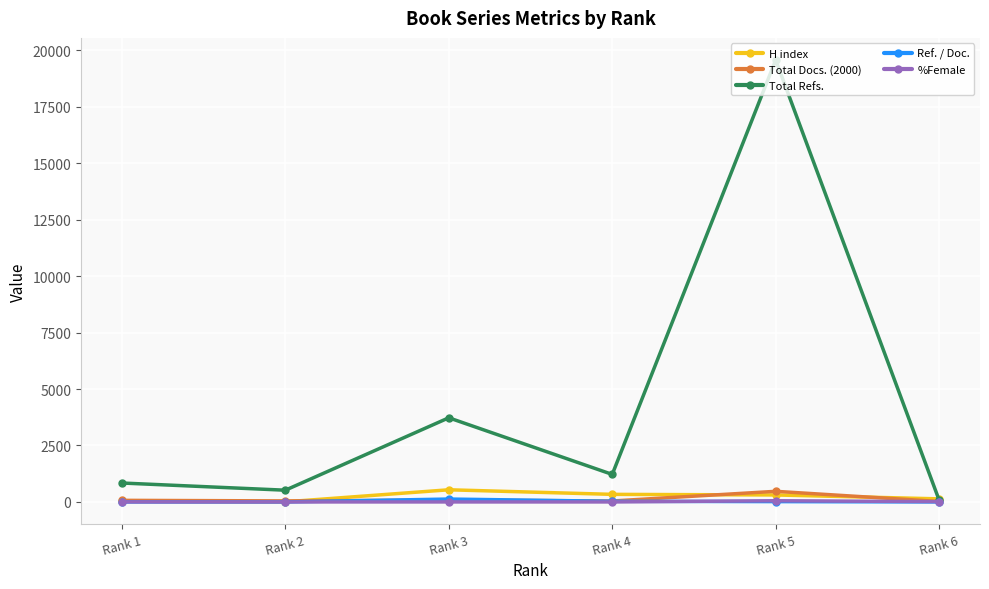

What are all the series names shown in the legend?

H index, Total Docs. (2000), Total Refs., Ref. / Doc., %Female